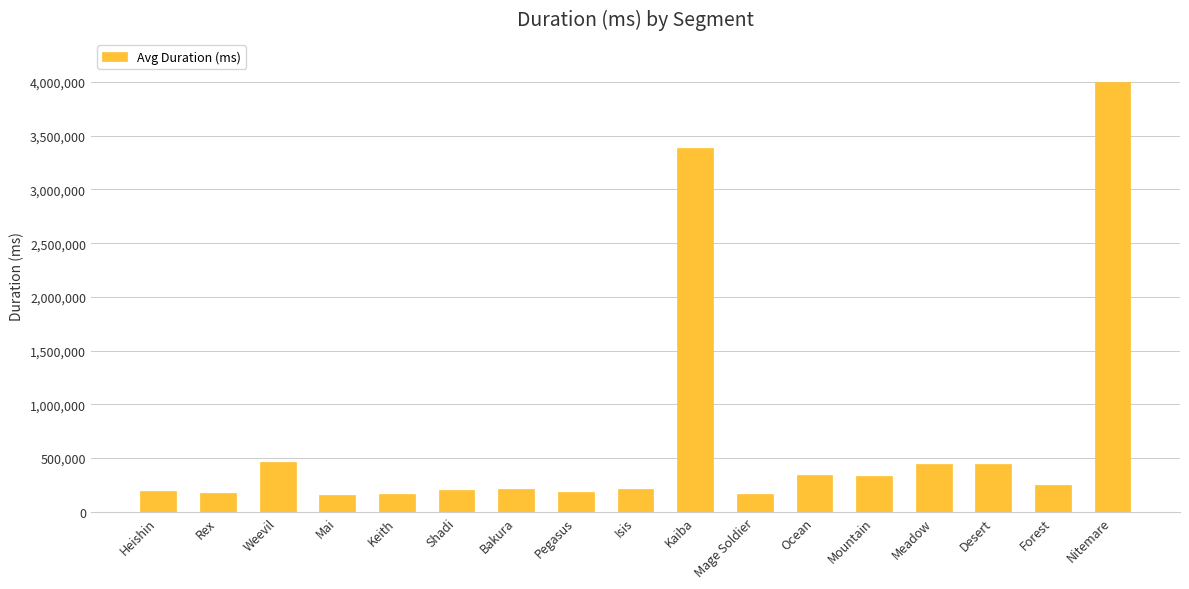

What is the smallest value displayed?

160476